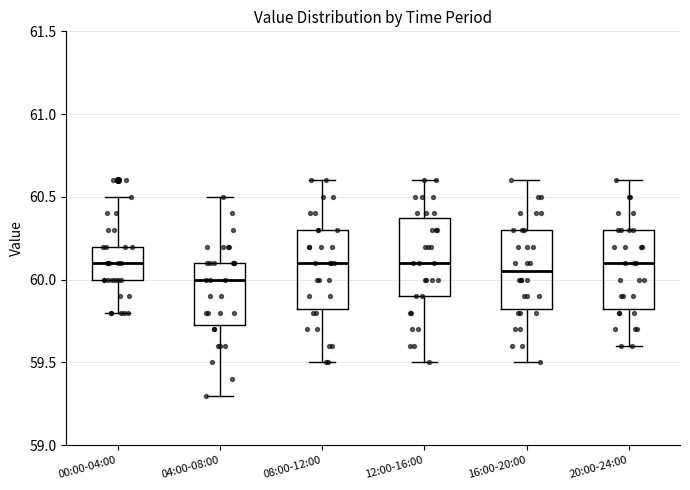

Where is the upper edge of the box for 12:00-16:00 on the y-axis? The values are not printed on the chart, so give them approximately, as read against the axis.

60.40